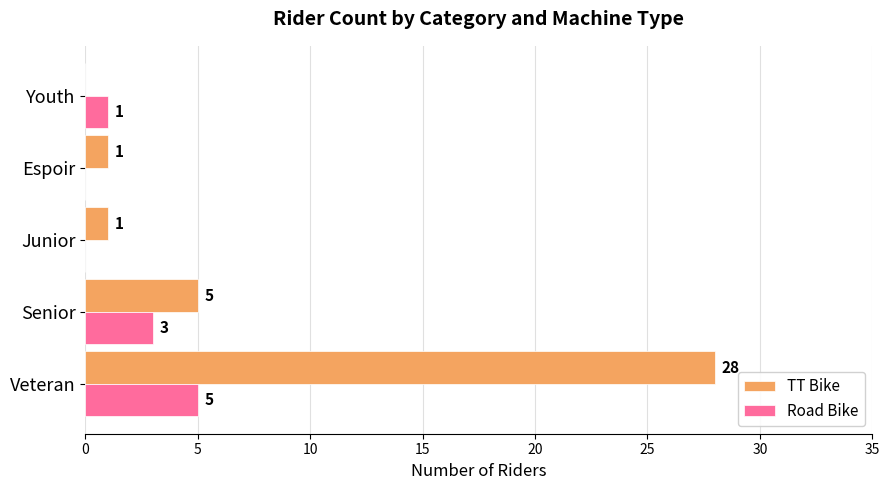

What is the sum of the TT Bike values at Youth and Veteran?

28